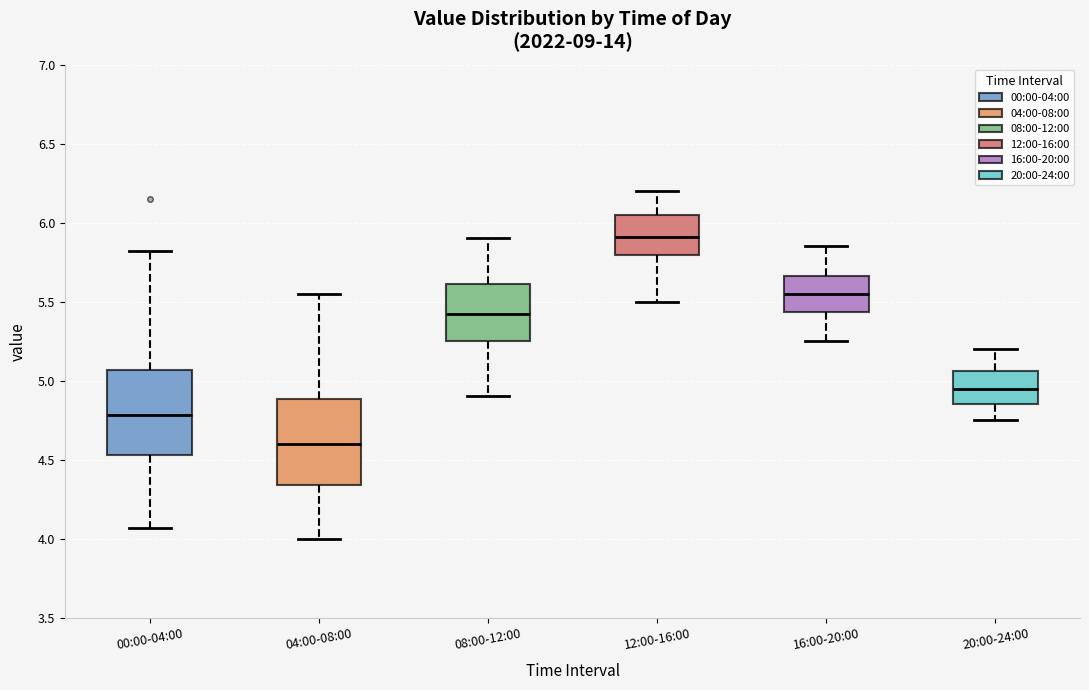

Where does the median line of the box for 12:00-16:00 sit on the y-axis? The values are not printed on the chart, so give them approximately, as read against the axis.

5.90